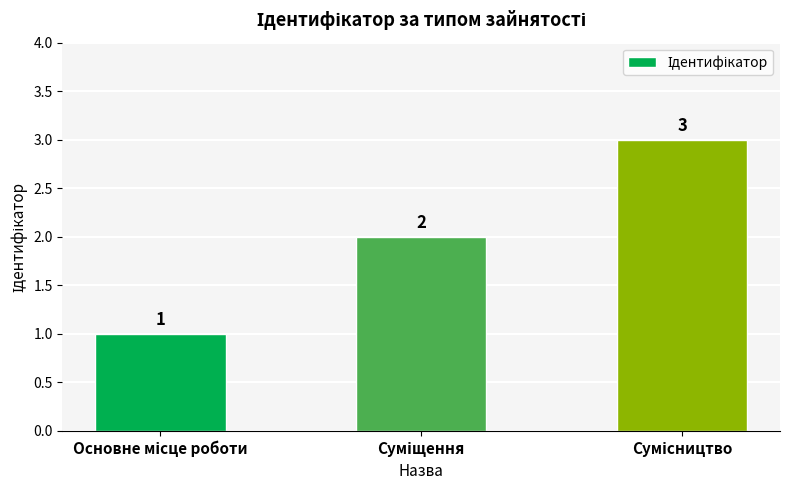

What is the value of the 2nd bar from the left?

2